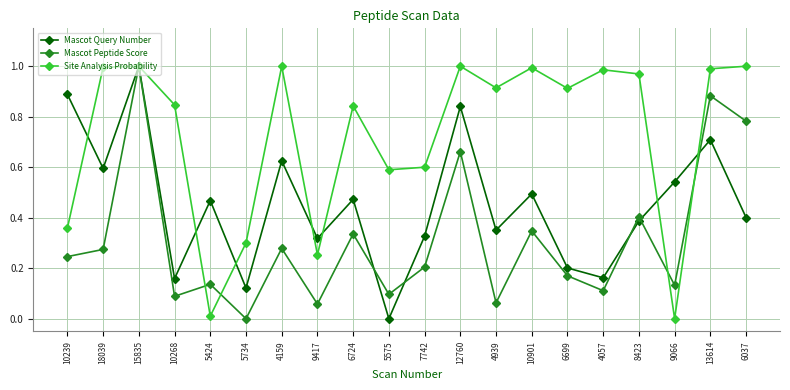

What are all the series names shown in the legend?

Mascot Query Number, Mascot Peptide Score, Site Analysis Probability